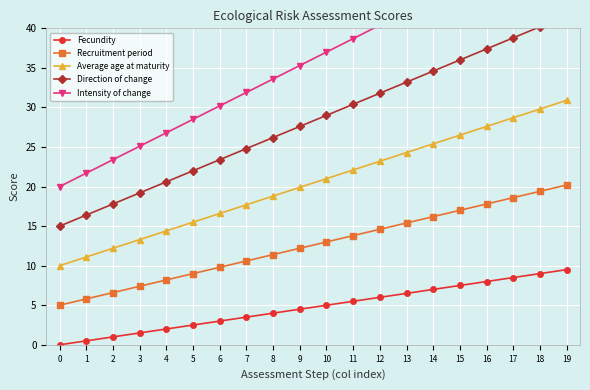

How many data points in Fecundity are less than 5?

10